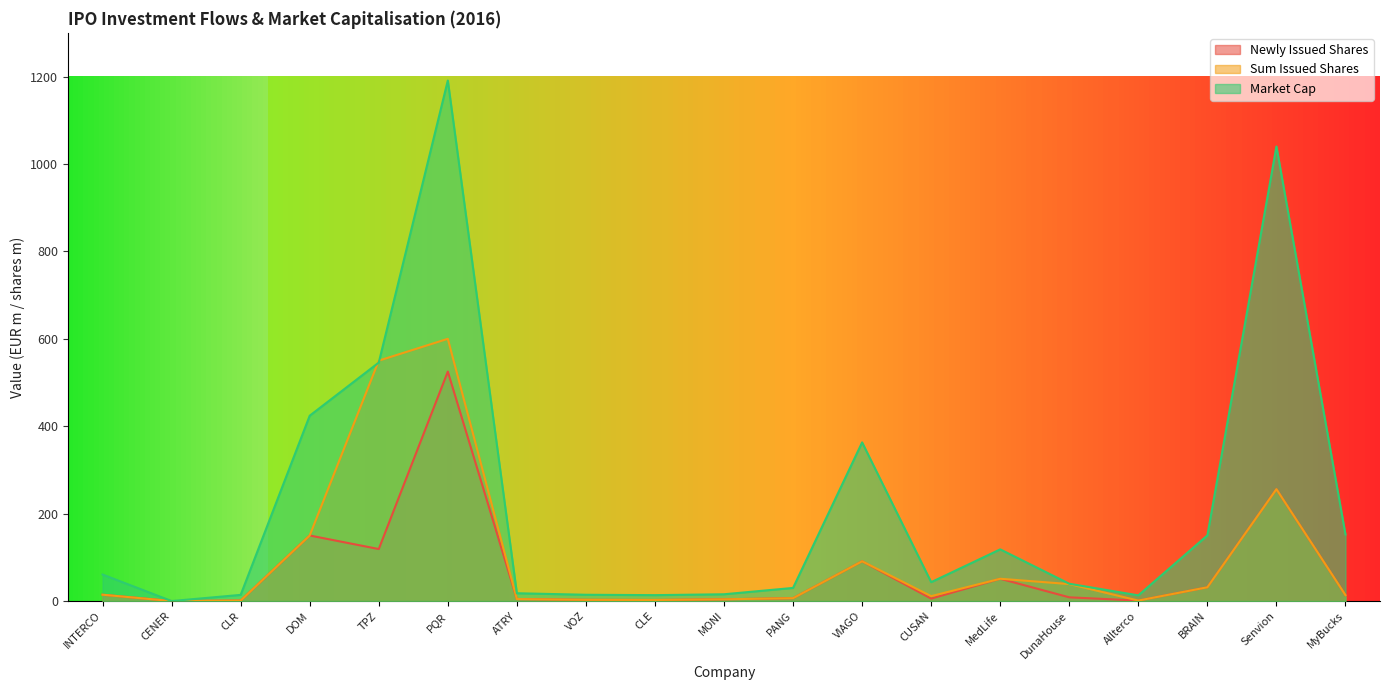

Rank the series by their maximum value, from highest to lowest.

Market Cap, Sum Issued Shares, Newly Issued Shares